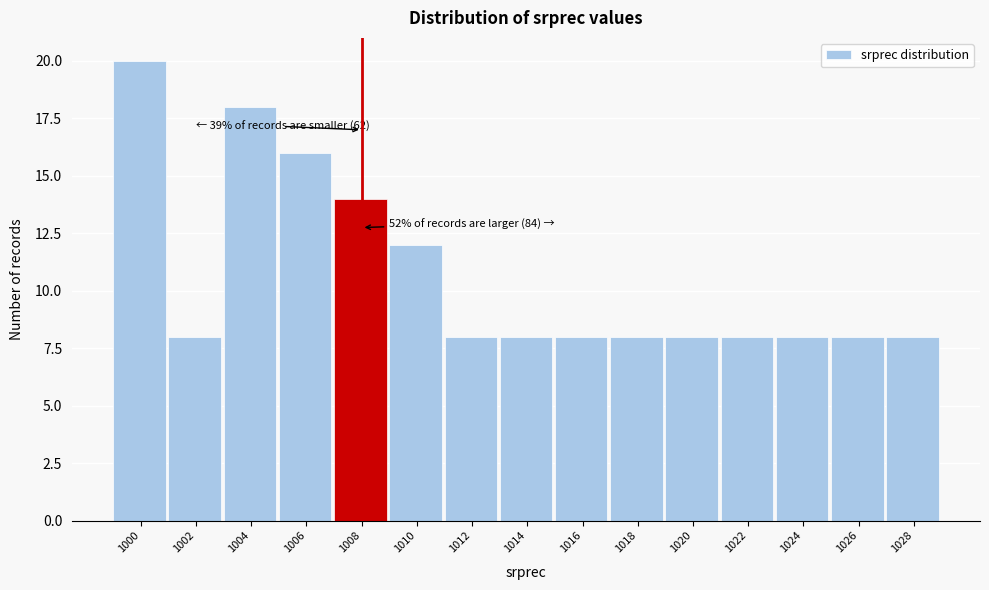

Reading left to right, what are all the values shown in this chart?

20	8	18	16	14	12	8	8	8	8	8	8	8	8	8